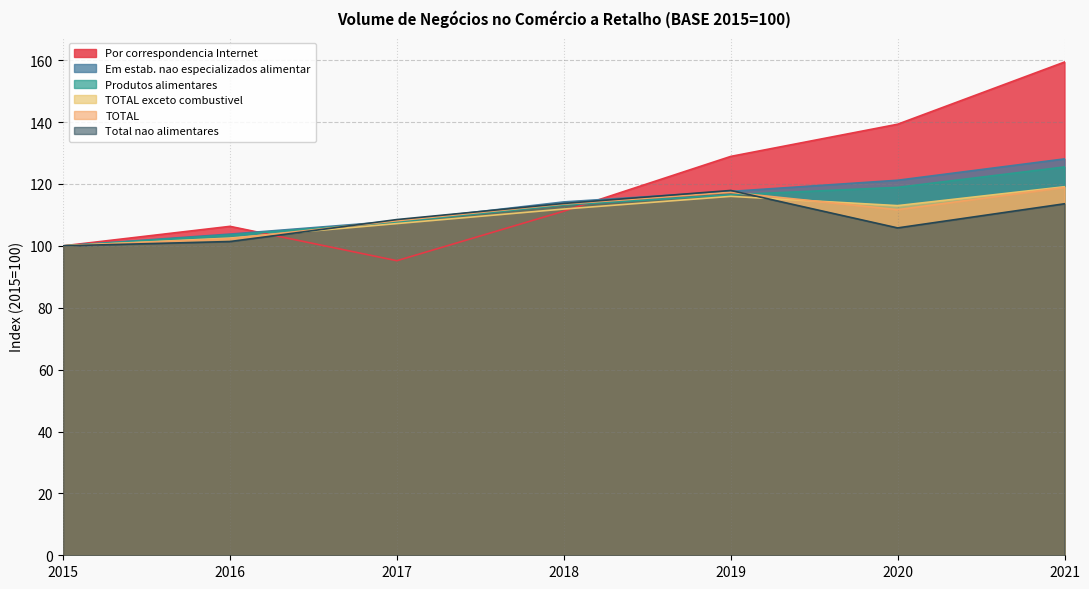

Which series has the largest total across all categories?

Por correspondencia Internet